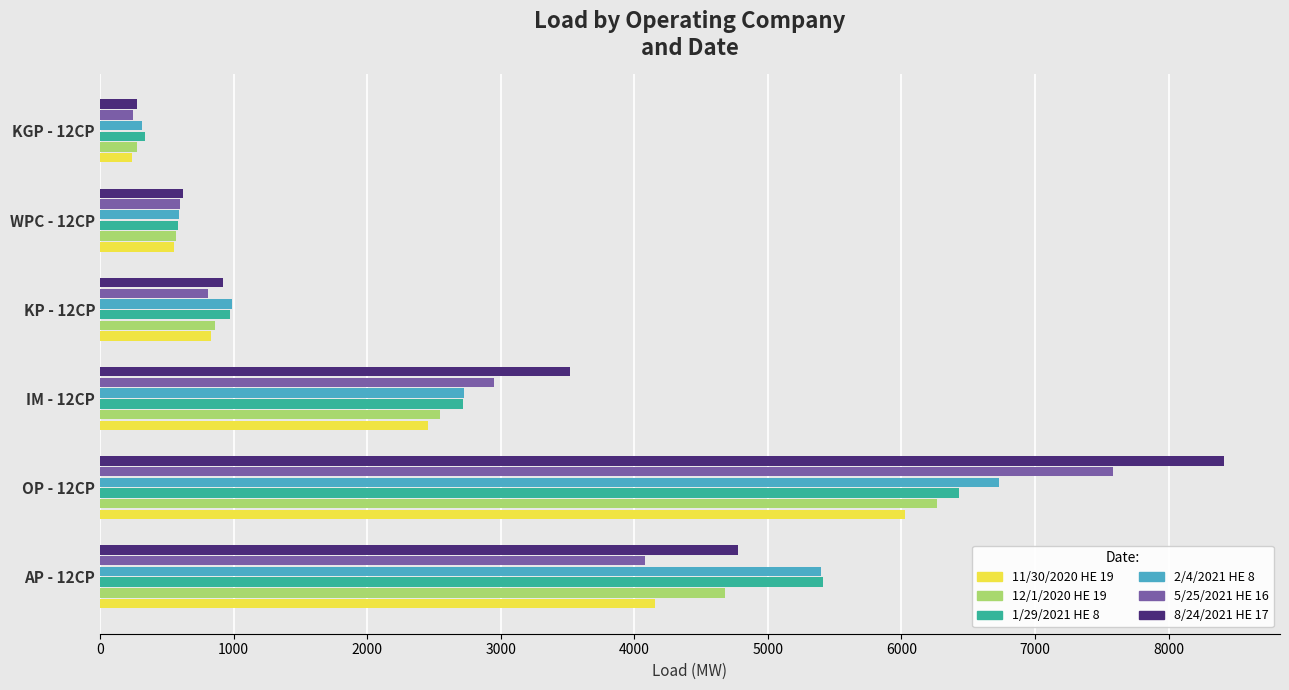

At which category is the sum across all series the highest?

OP - 12CP